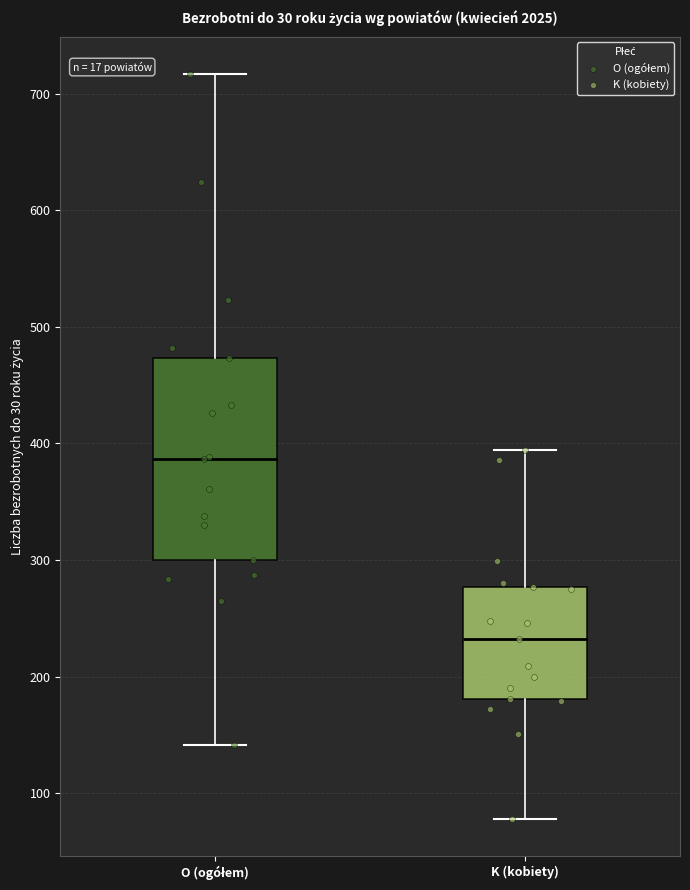

Where does the lower whisker of the box for K (kobiety) end on the y-axis? The values are not printed on the chart, so give them approximately, as read against the axis.

80